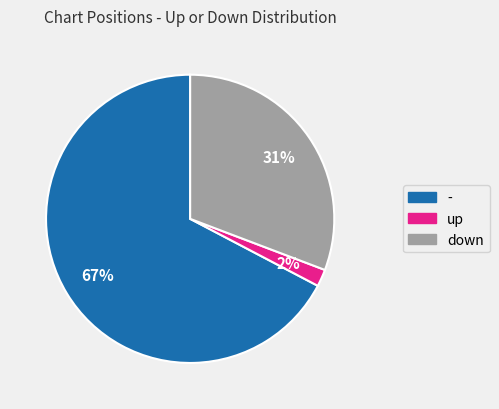

Does any single category account for the majority?

Yes